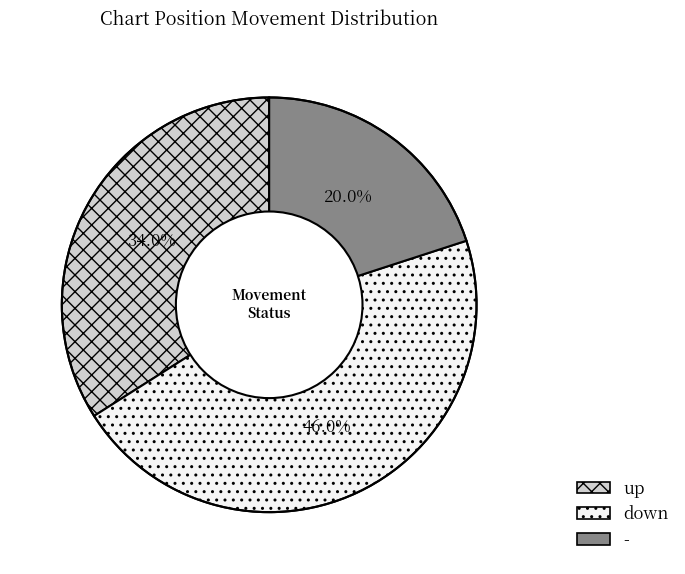

Combined, do down and - account for over 50%?

Yes